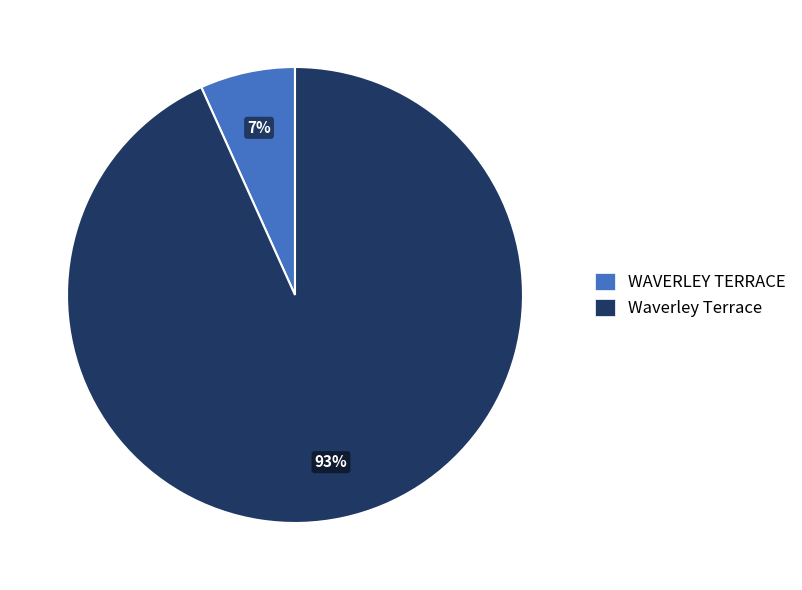

The Waverley Terrace slice represents 99% of the pie. True or false?

False